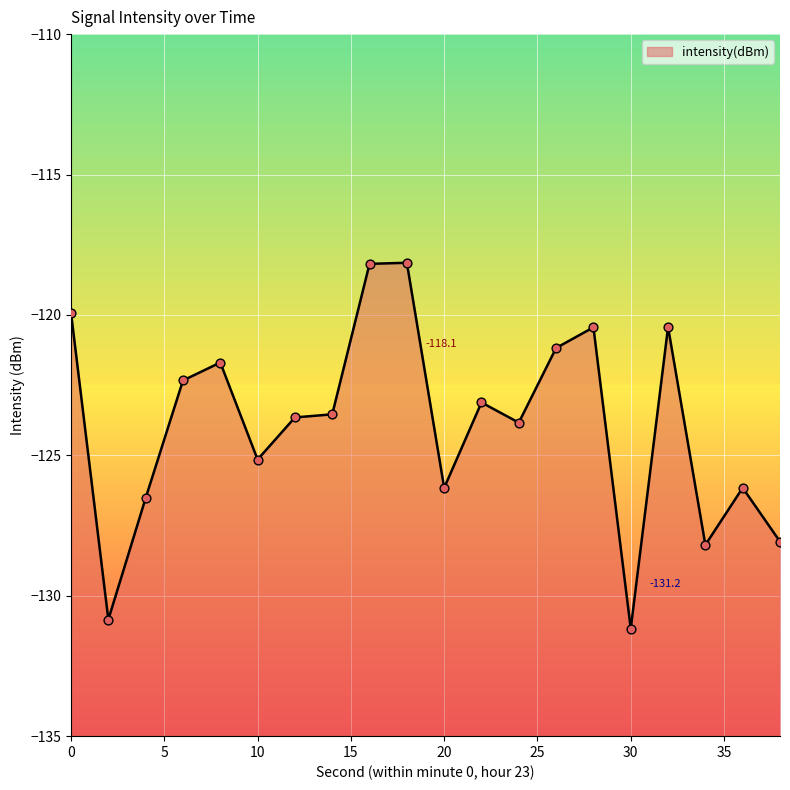

Which has a higher value, 4 or 24?

24